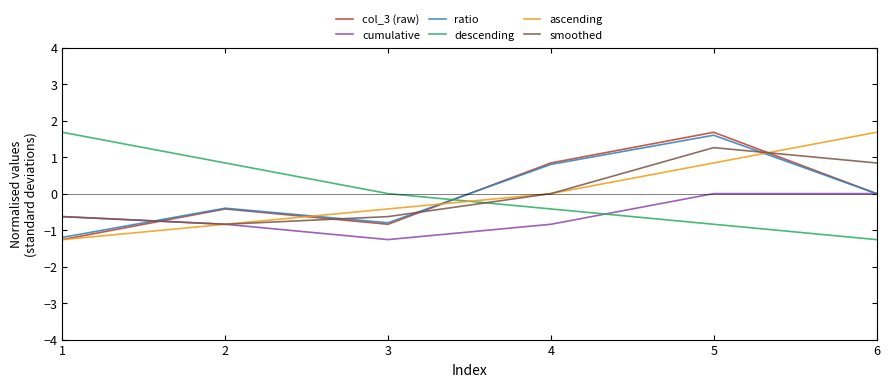

What is the total value across all series at 2?

-2.5